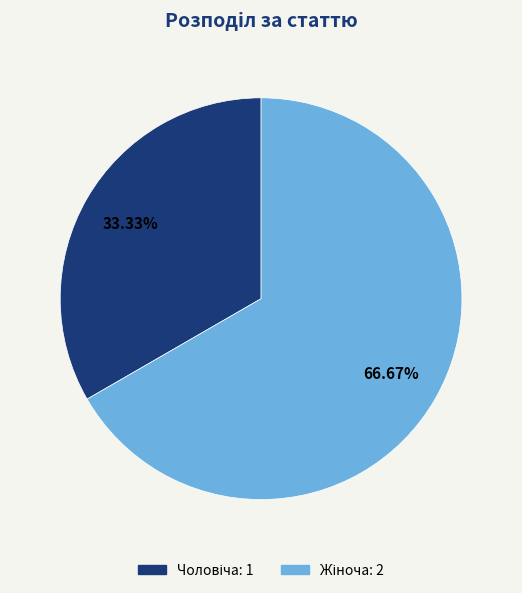

Is there a majority slice in this chart?

Yes